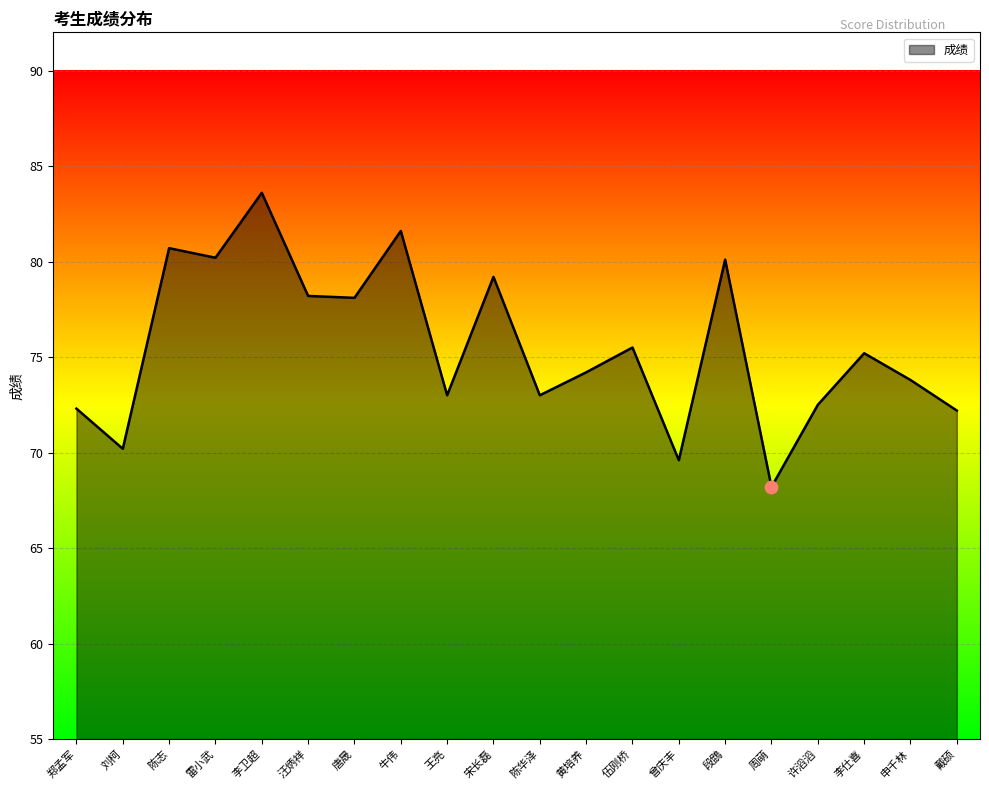

Approximately how many times larger is the value at 黄培养 compared to 牛伟?

0.9